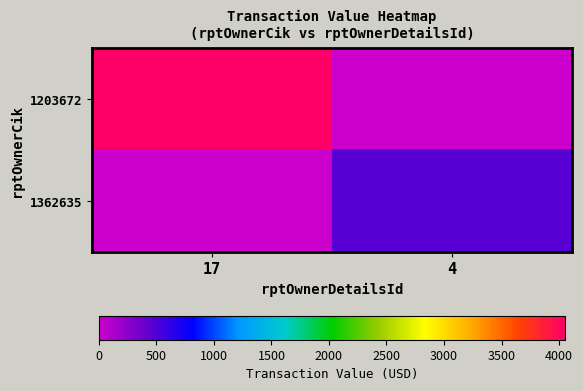

Count the number of data series in this chart.

2